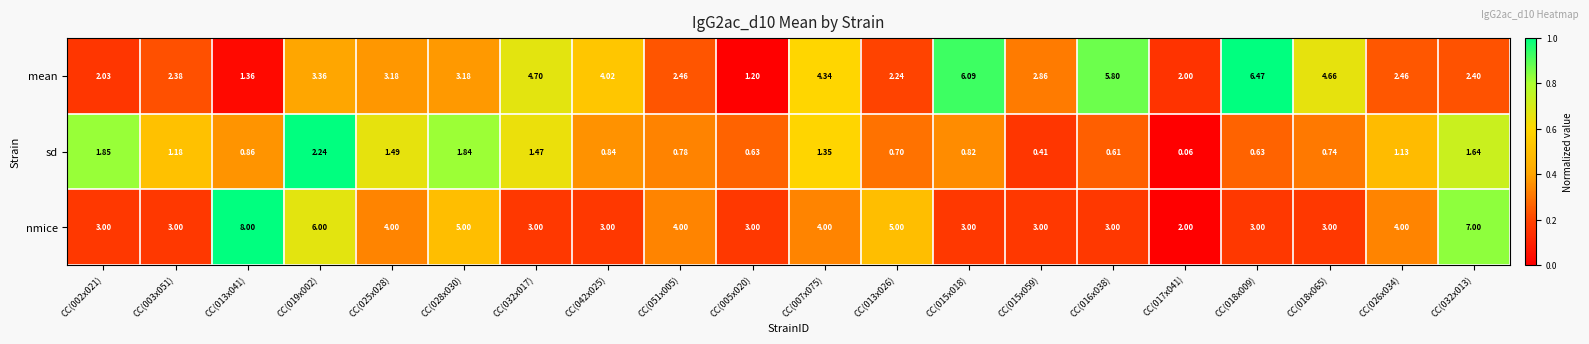

Which series changed the most between CC(002x021) and CC(018x065)?

mean